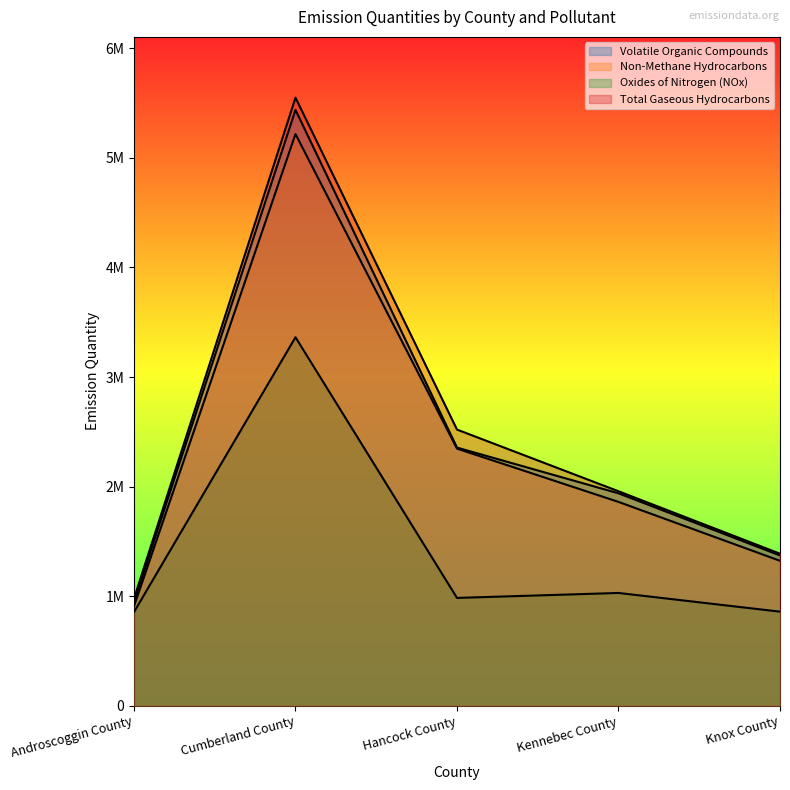

What are all the series names shown in the legend?

Volatile Organic Compounds, Non-Methane Hydrocarbons, Oxides of Nitrogen (NOx), Total Gaseous Hydrocarbons